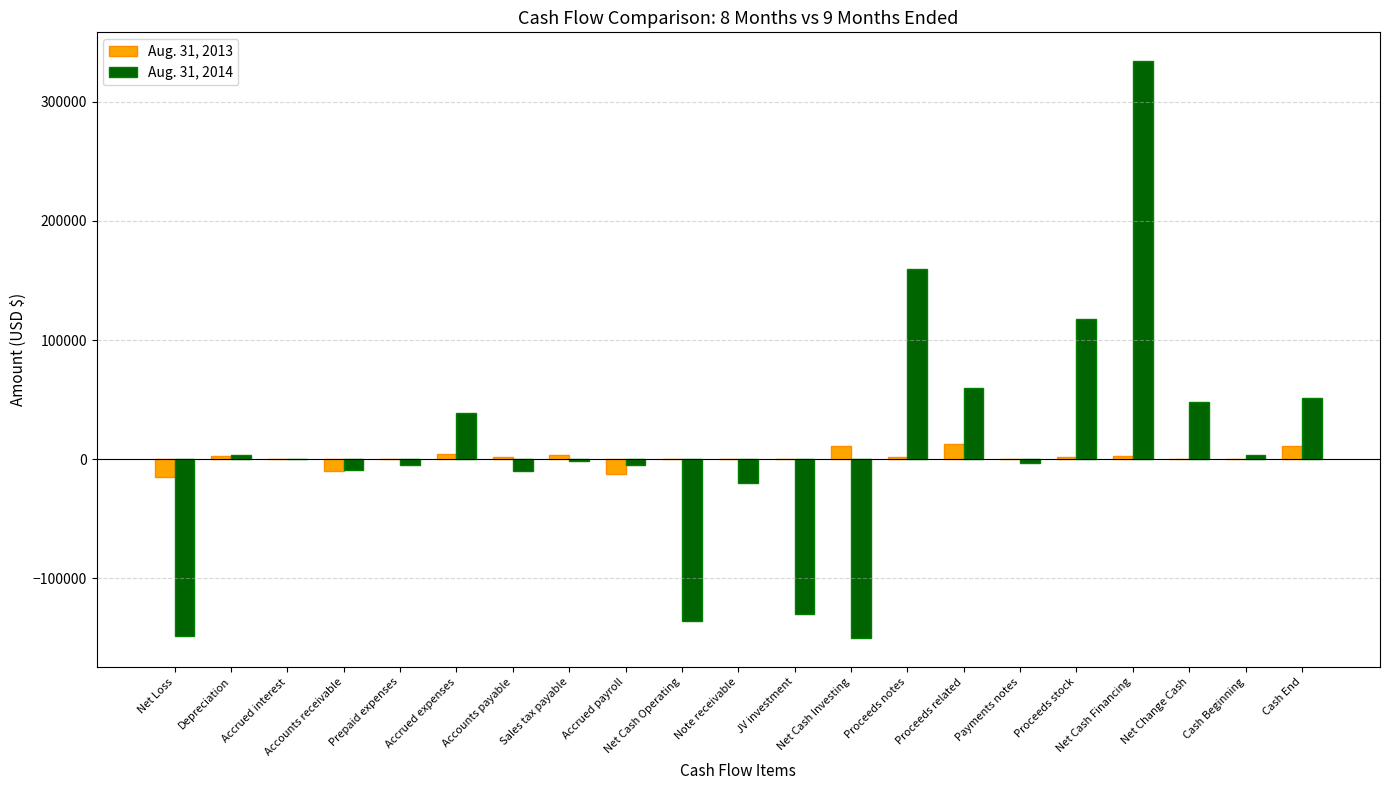

At which category is the sum across all series the highest?

Net Cash Financing